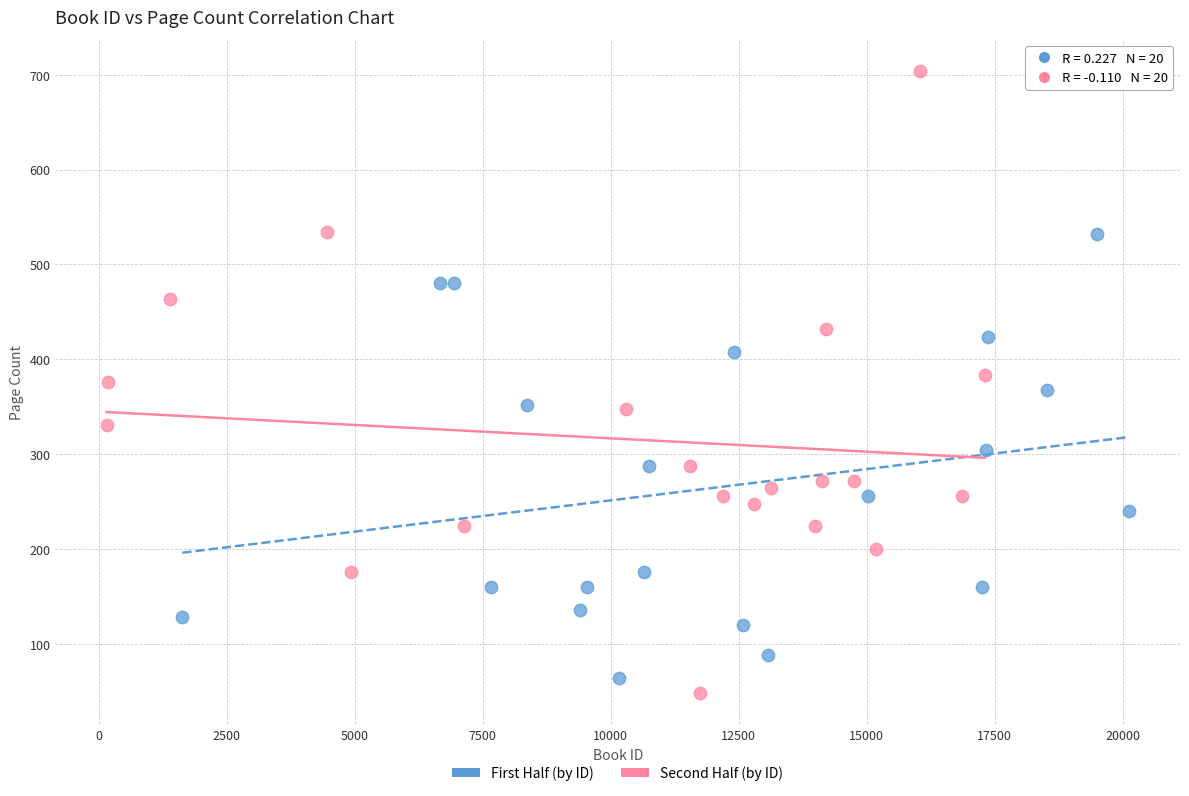

Which series has the widest spread of Y values?

Second Half (by ID)